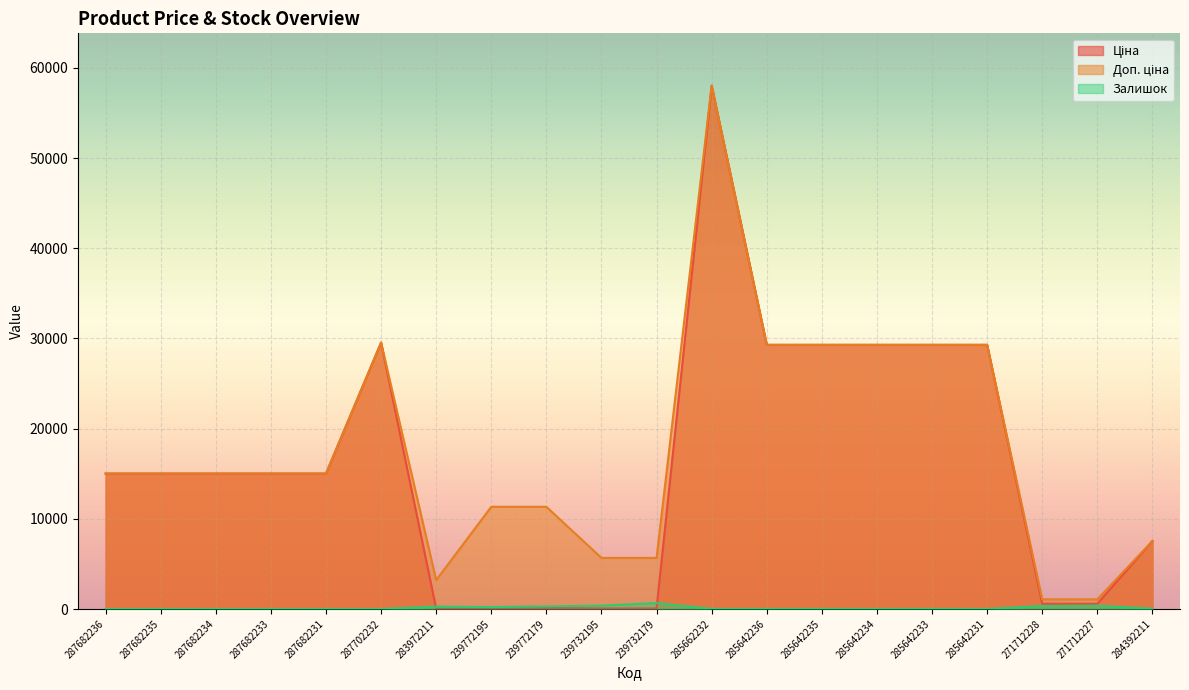

What are all the series names shown in the legend?

Ціна, Доп. ціна, Залишок